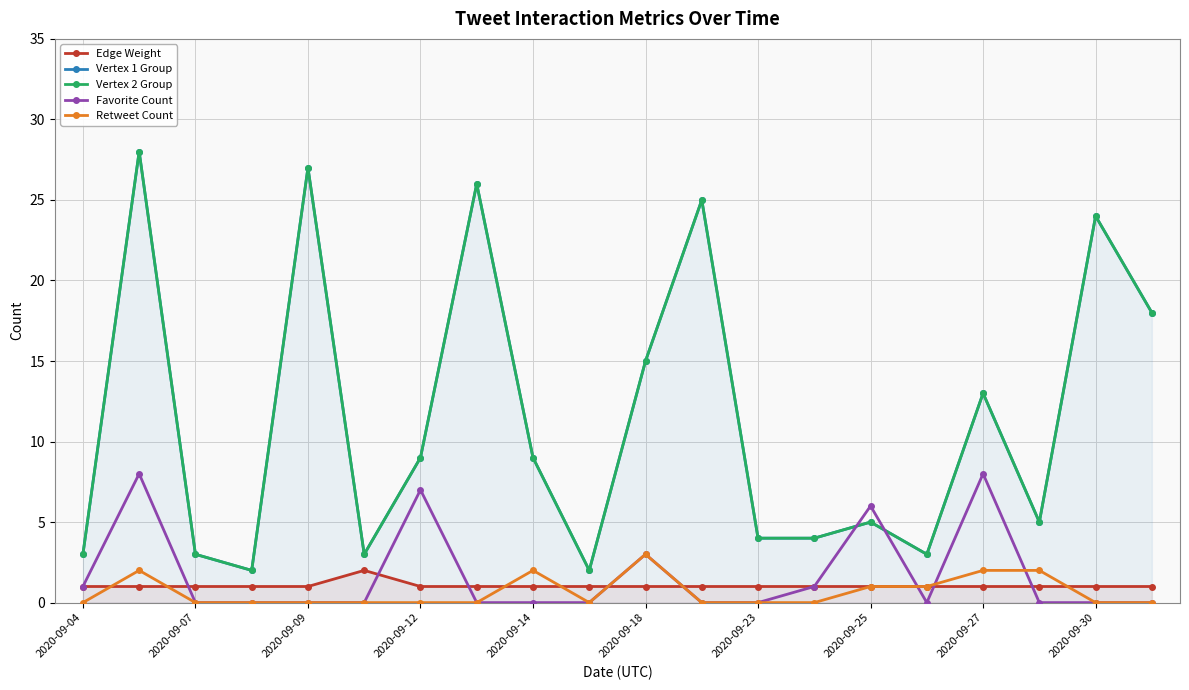

Which series ends up on top after the final intersection of Retweet Count and Edge Weight?

Edge Weight